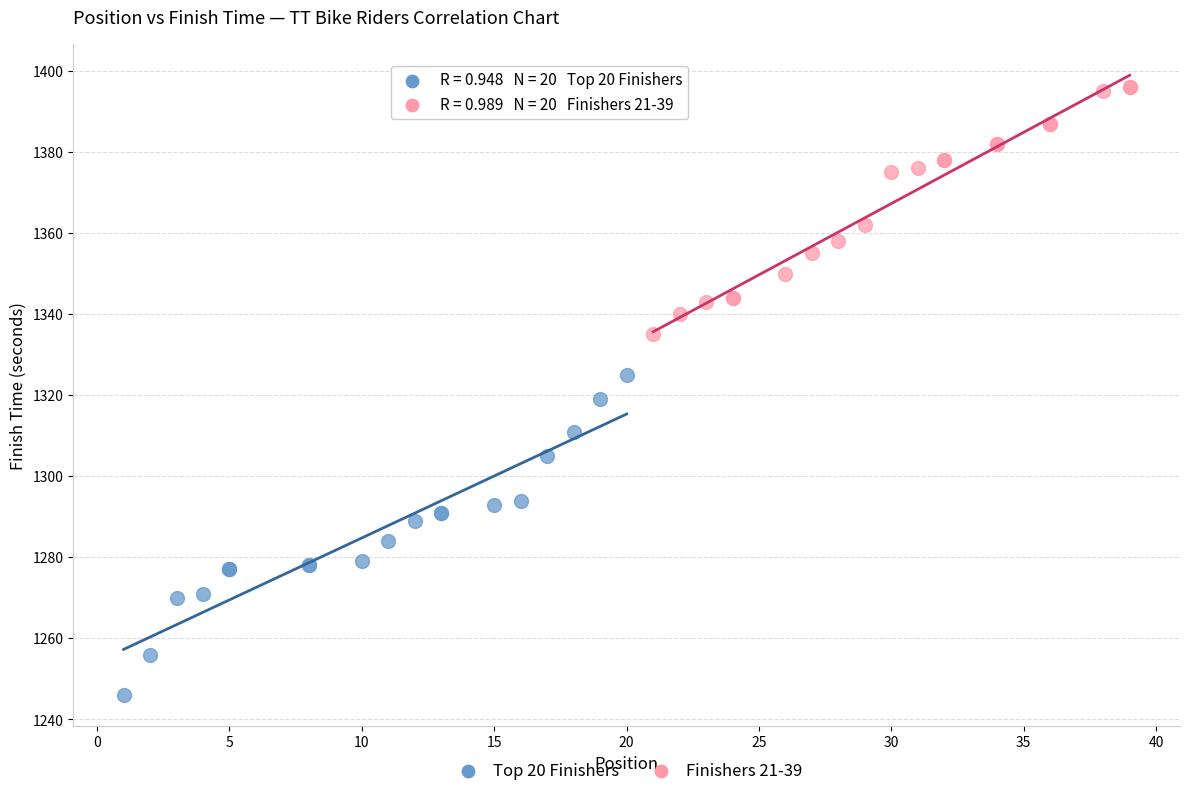

Which series has the largest Y range (max minus min)?

Top 20 Finishers